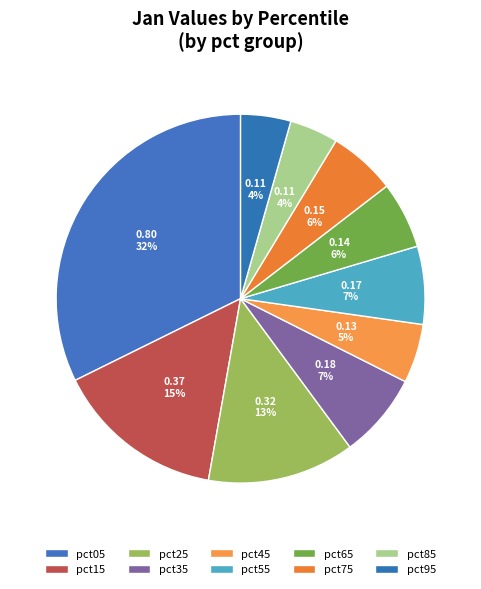

How many slices are in this pie chart?

10